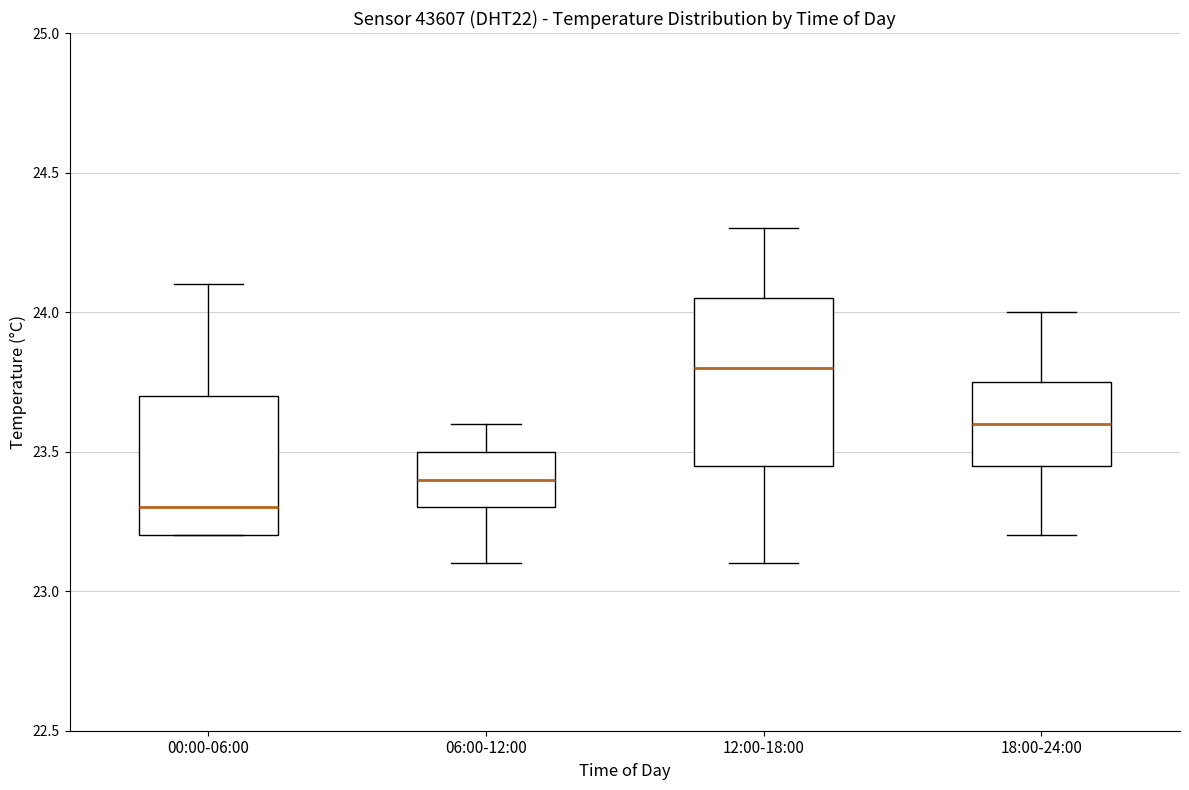

Reading left to right, read every box against the y-axis: the position of its median line, the range the box covers, and the ends of its whiskers. The values are not printed on the chart, so give them approximately, as read against the axis.

00:00-06:00: median 23.30, box 23.20 to 23.70, whiskers 23.20 to 24.10
06:00-12:00: median 23.40, box 23.30 to 23.50, whiskers 23.10 to 23.60
12:00-18:00: median 23.80, box 23.45 to 24.05, whiskers 23.10 to 24.30
18:00-24:00: median 23.60, box 23.45 to 23.75, whiskers 23.20 to 24.00